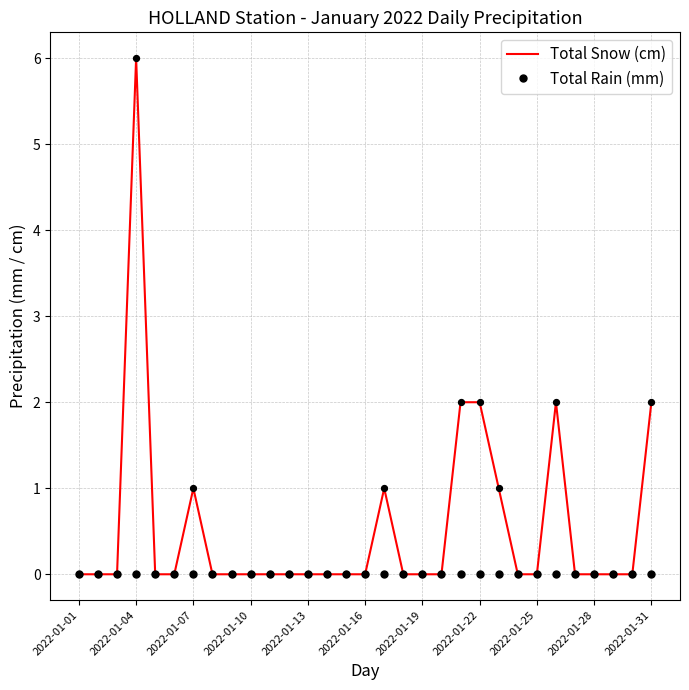

Which series has the largest range (max minus min)?

Total Snow (cm)